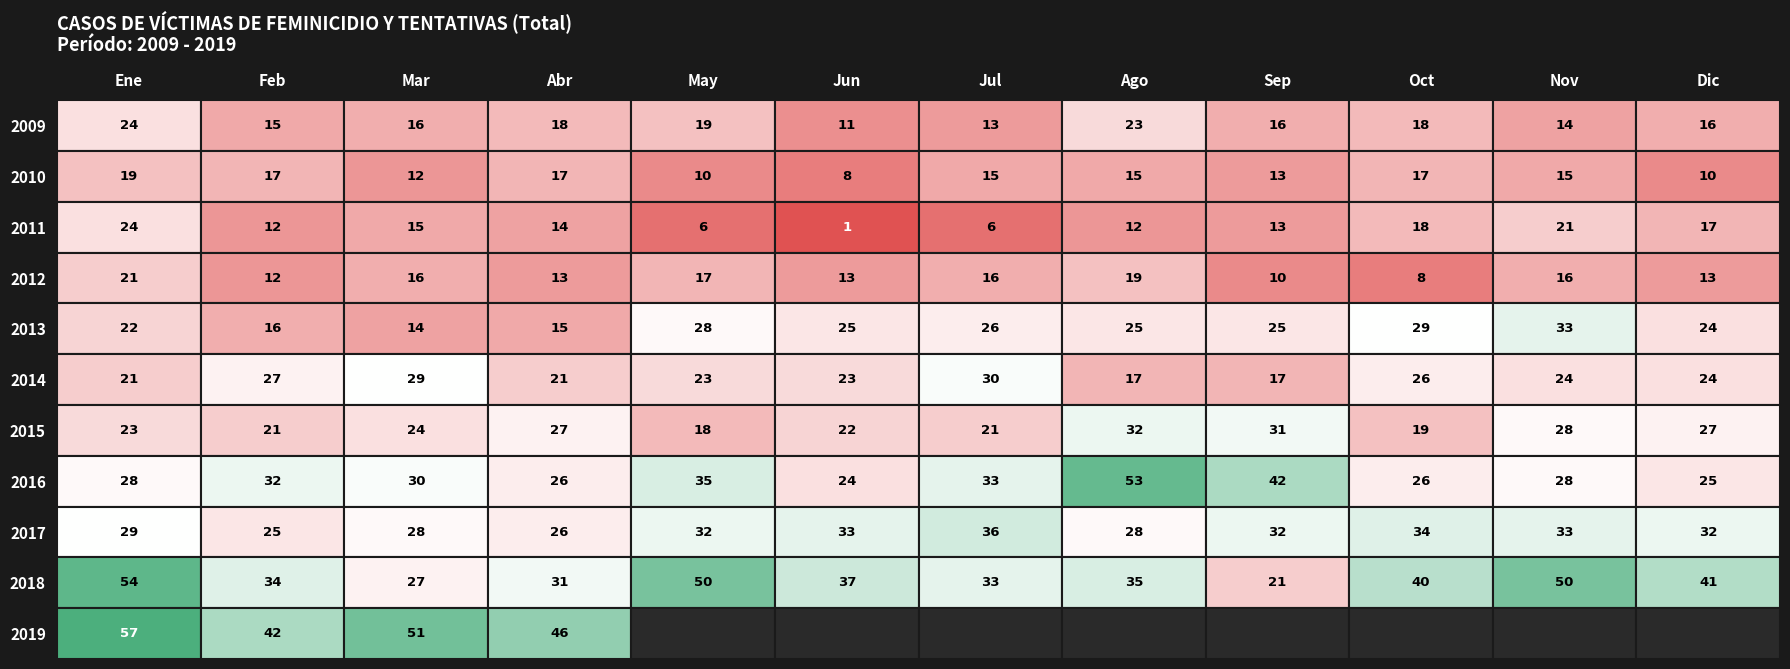

What is the total value across all series at Sep?

220